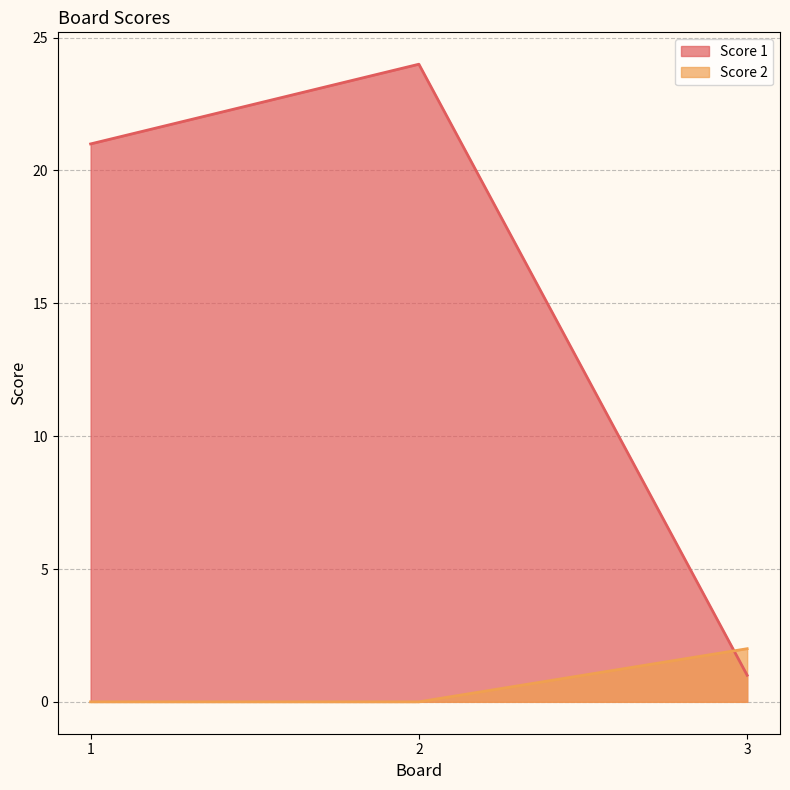

True or false: Score 1 has a value of 21 at 1.

True